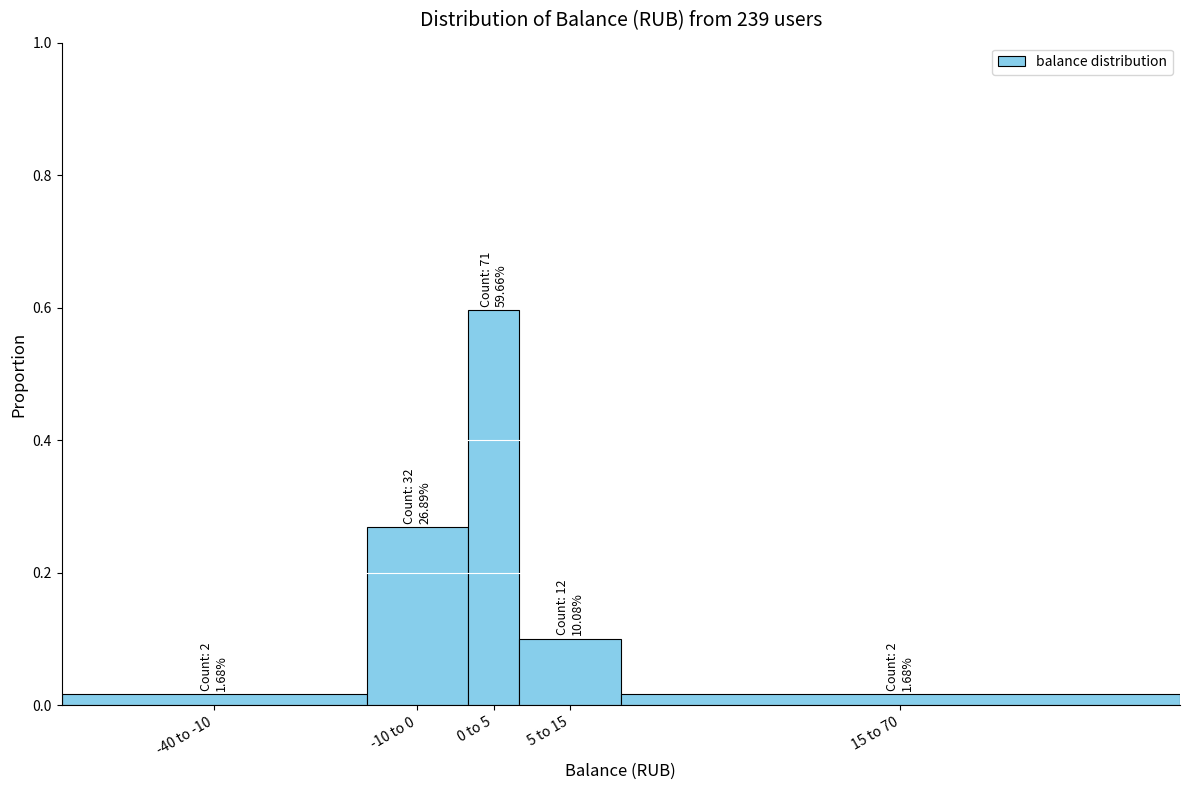

True or false: the data shows 0.1 at 5 to 15.

True